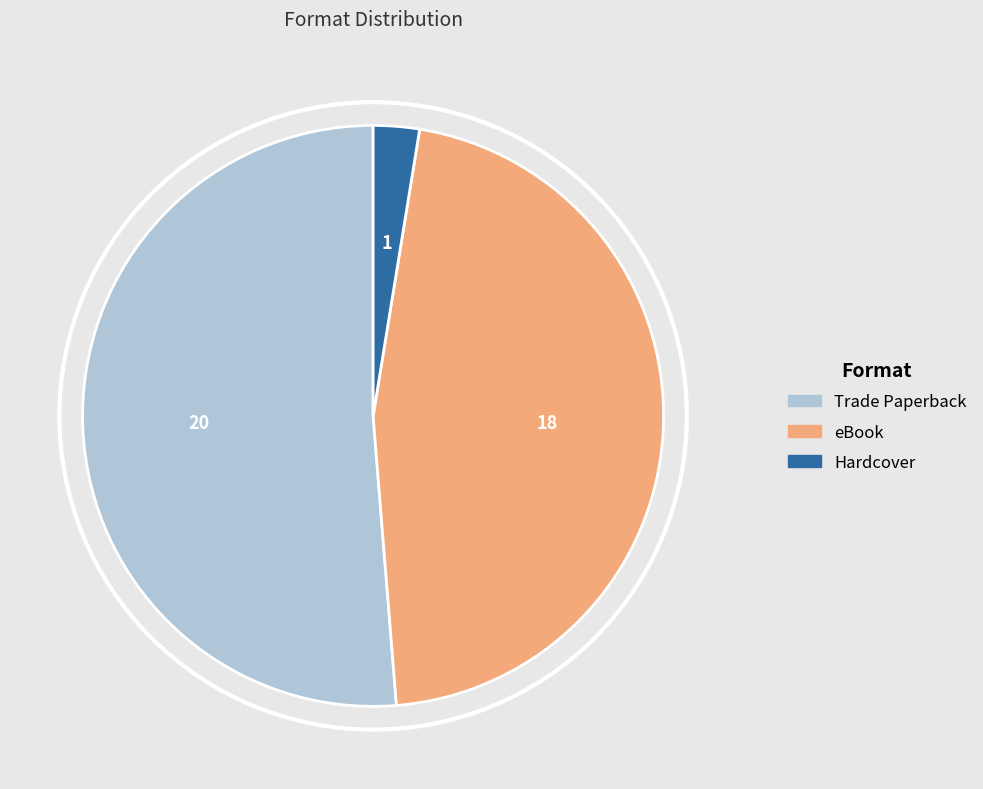

Which slice is the largest?

Trade Paperback